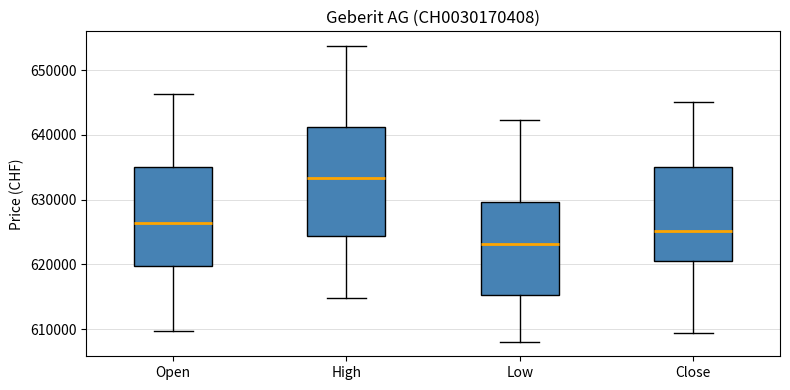

Which box has the highest median line?

High